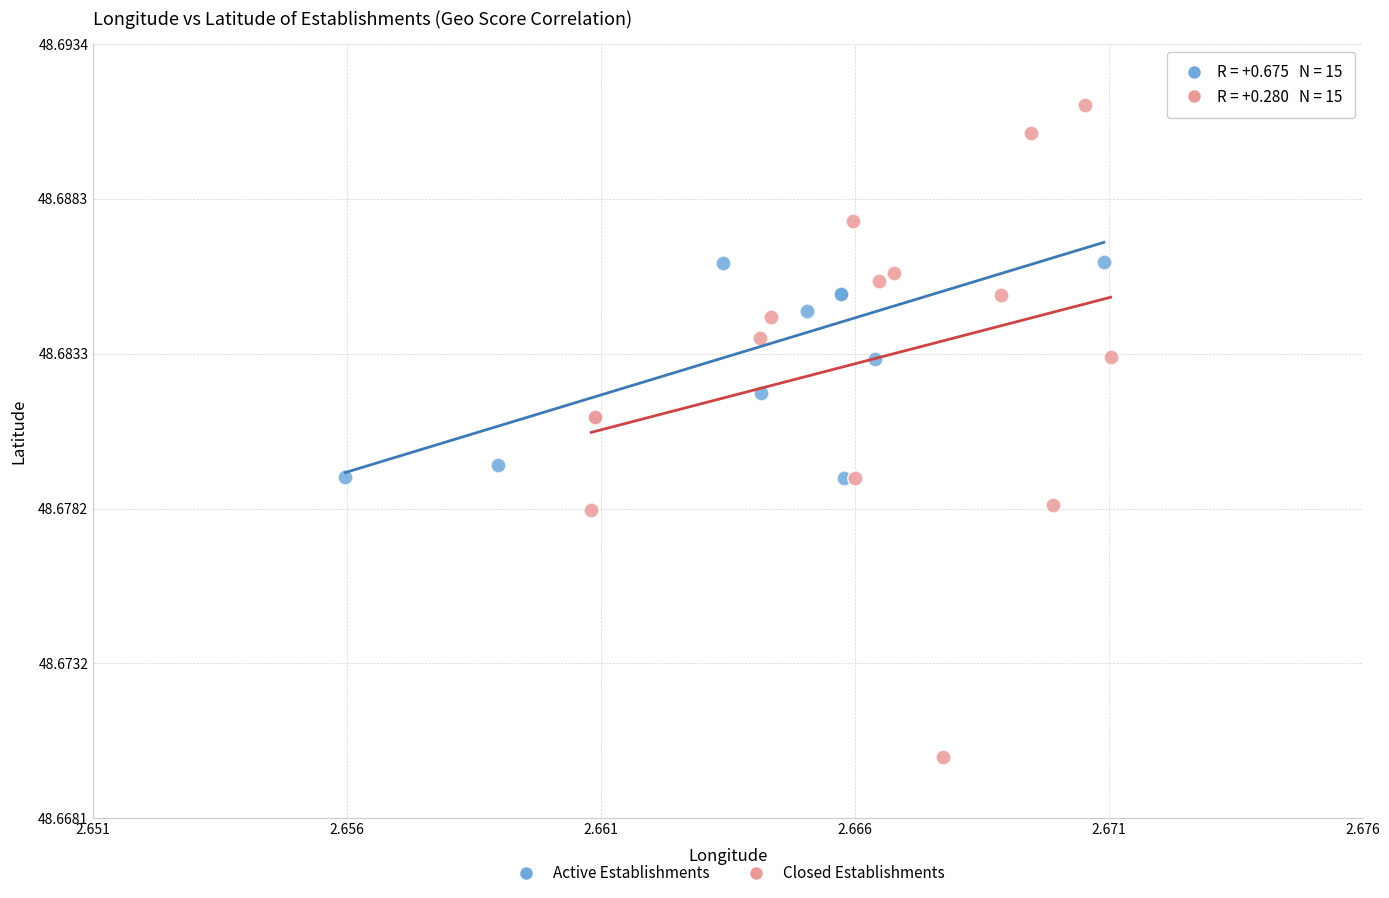

Which series contains the lowest Y value?

Closed Establishments